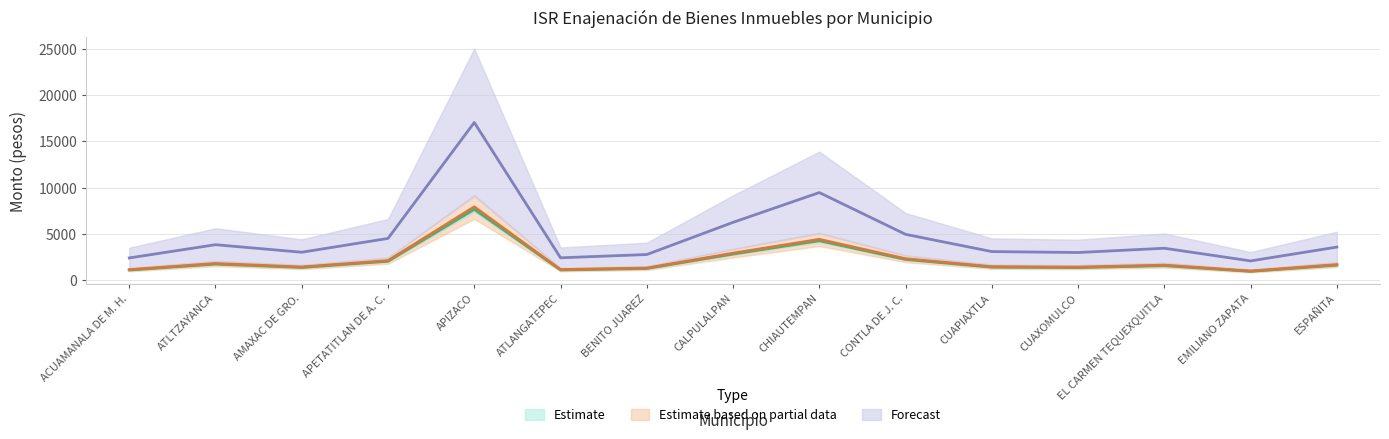

True or false: AGOSTO and FEBRERO intersect in this chart.

False